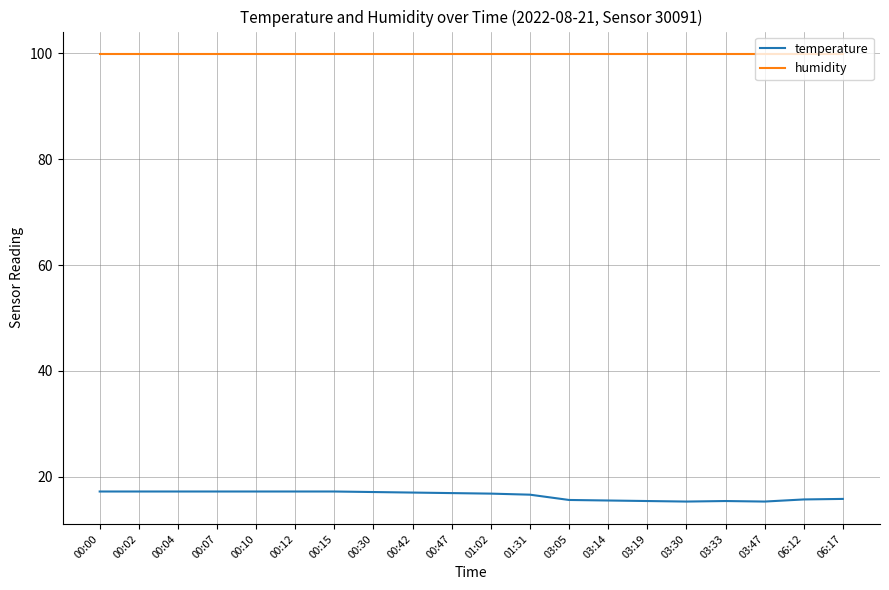

What is the highest value of the temperature series?

17.2